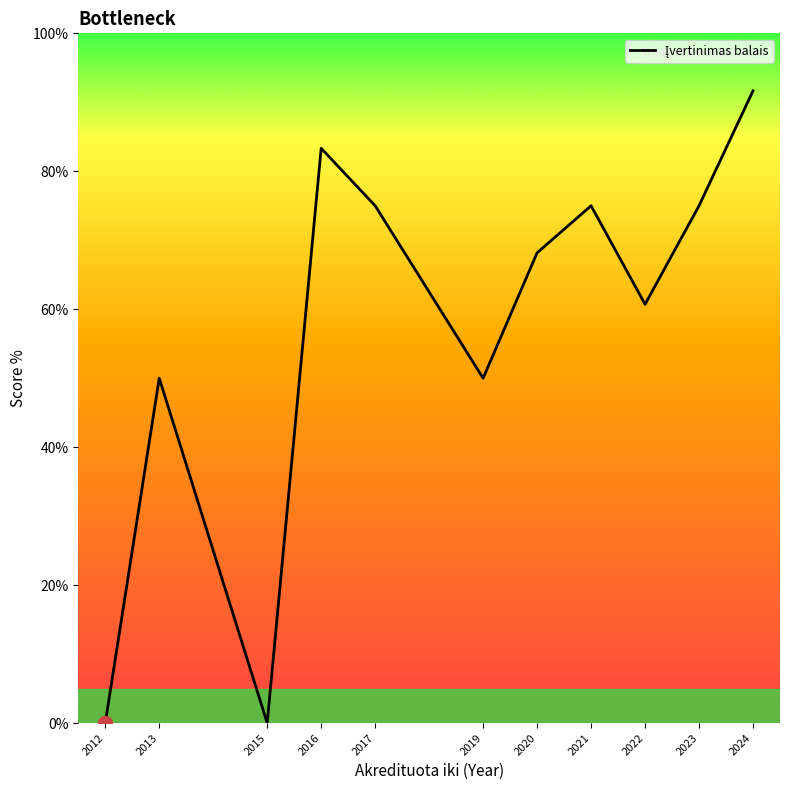

True or false: the data shows 124.1 at 2024.

False